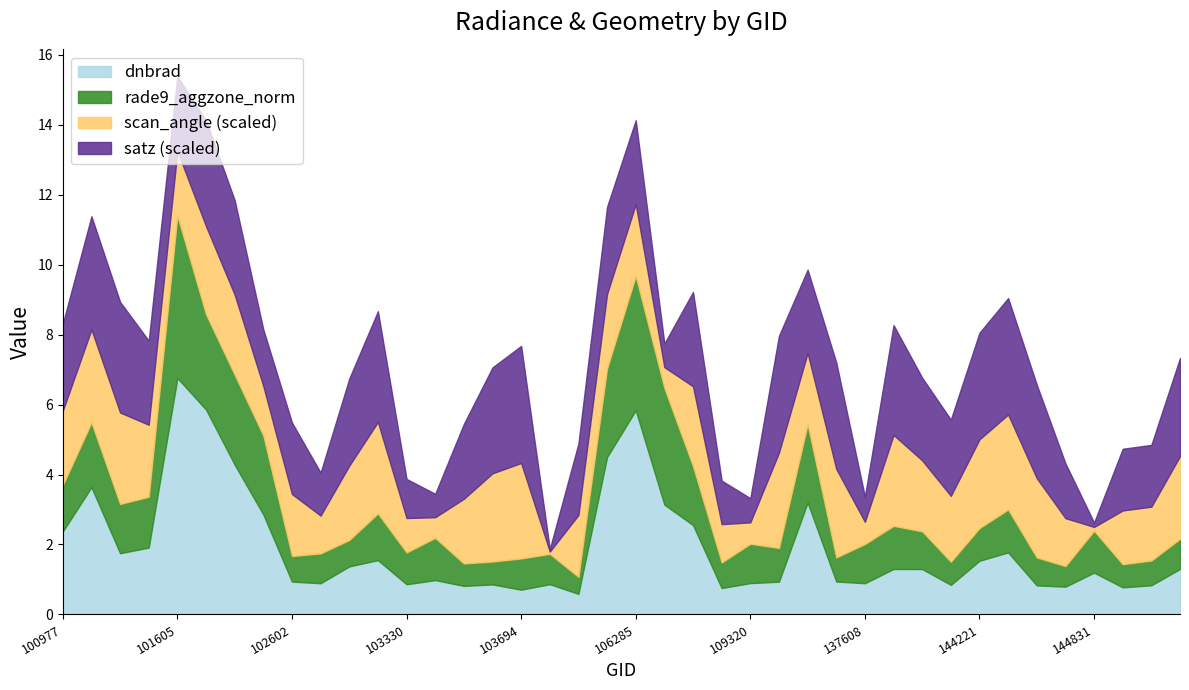

Which category has the highest value in the dnbrad series?

101605